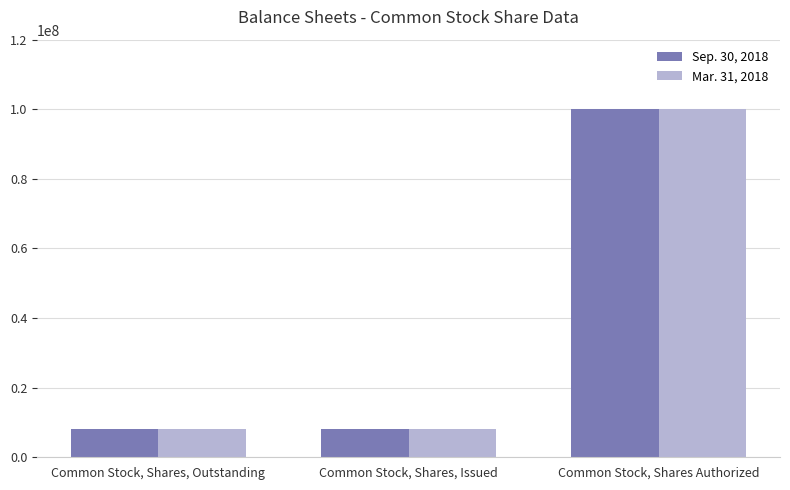

What is the approximate value of Mar. 31, 2018 at Common Stock, Shares, Outstanding, to the nearest 50?

8025000